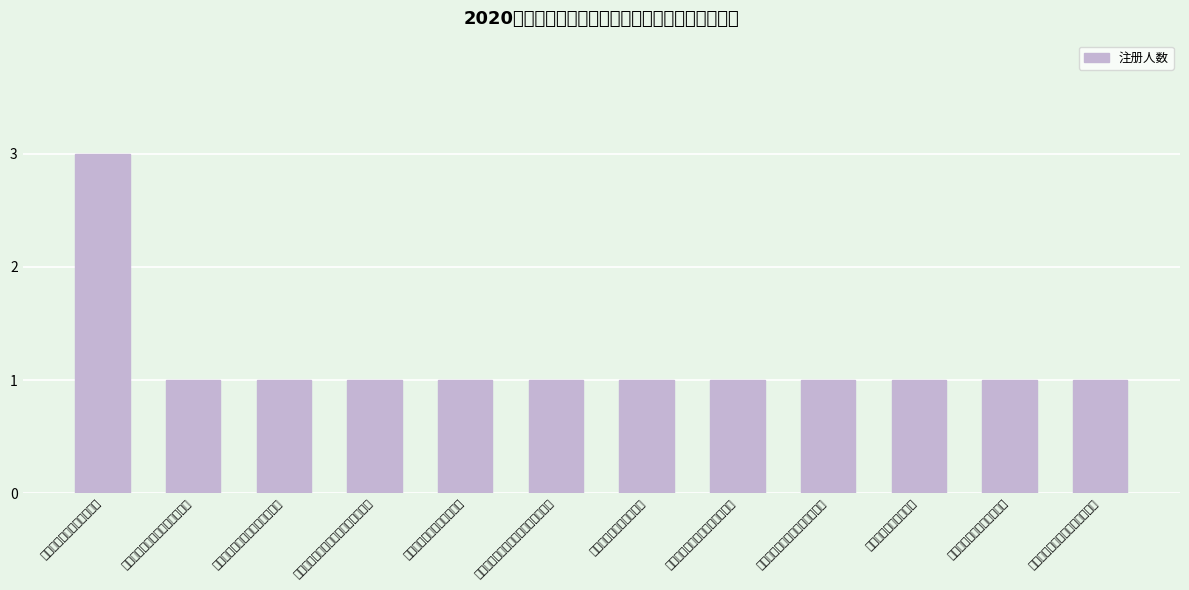

At which label is the value closest to 2?

大理白族自治州建筑设计院